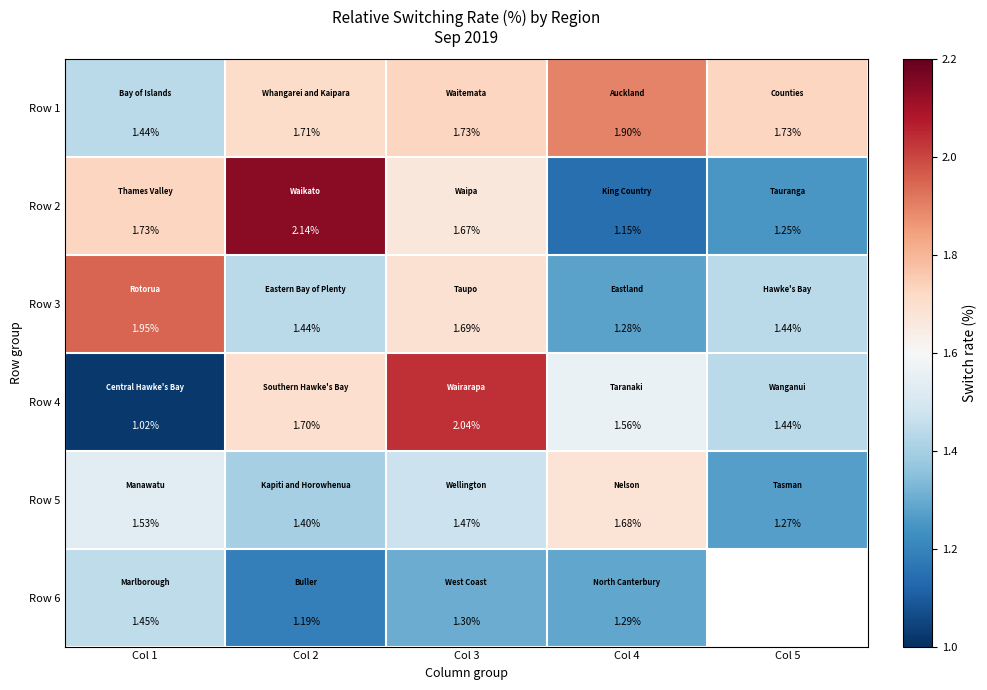

Is the value of Row 1 at Col 3 greater than the value of Row 4 at Col 3?

No